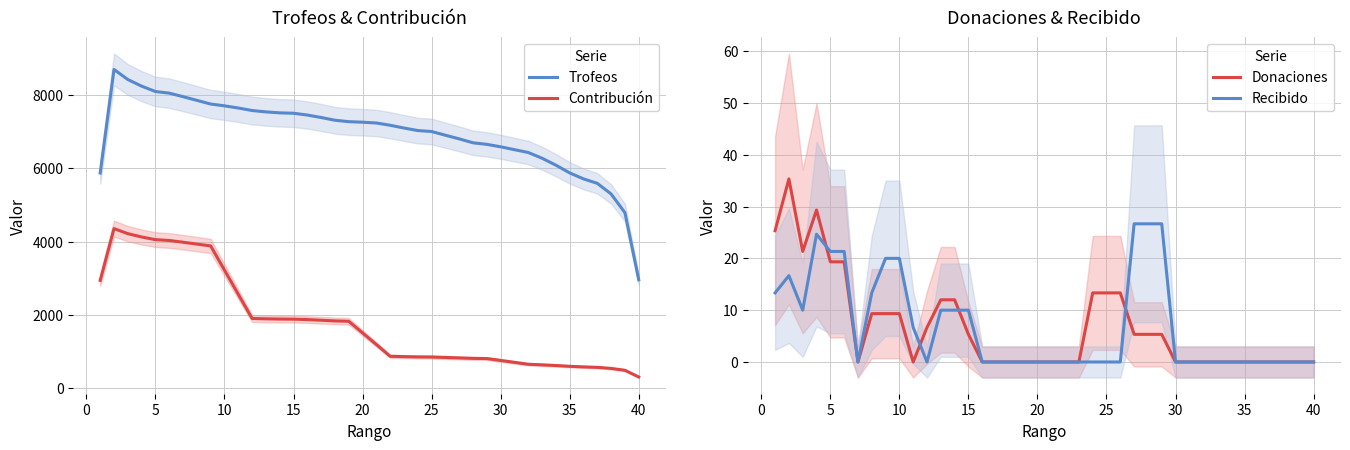

At how many categories does at least one series exceed 6298?

31